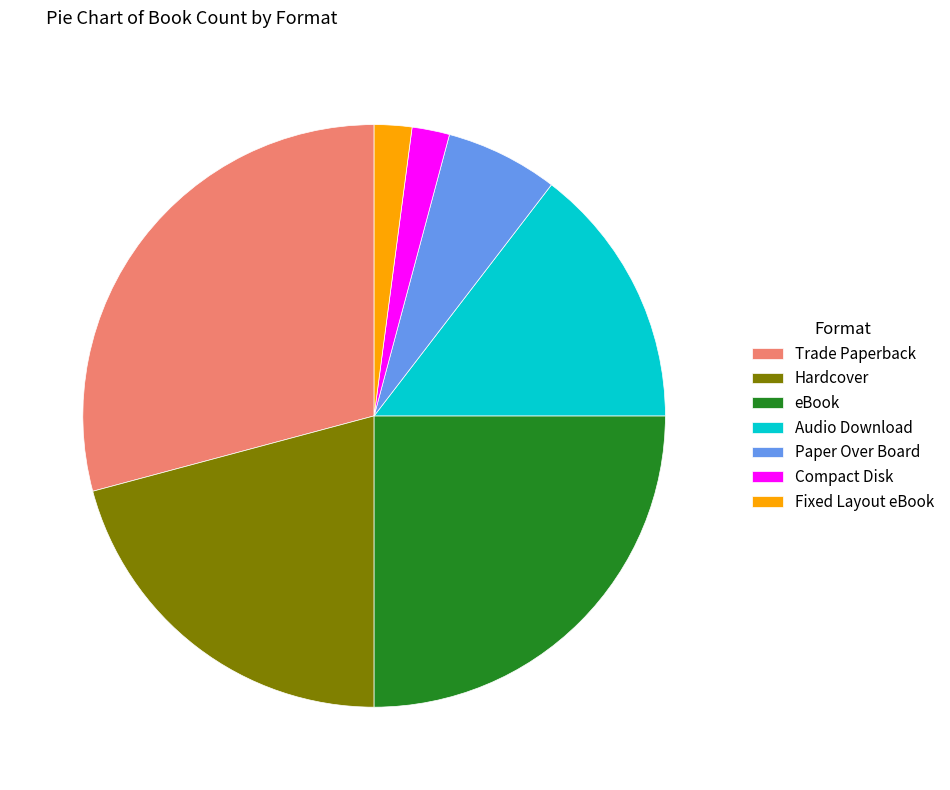

Which has a higher value, Fixed Layout eBook or Hardcover?

Hardcover